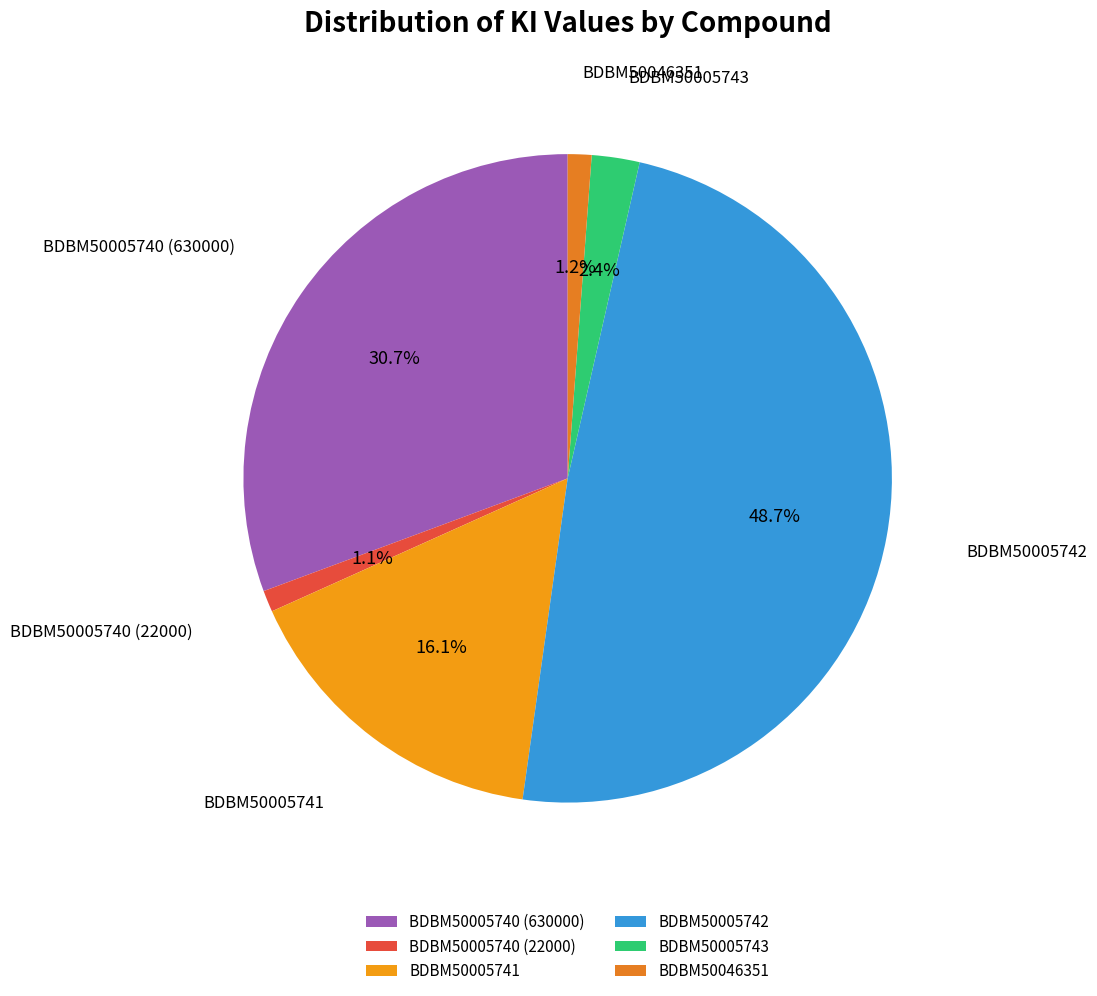

Which has a higher value, BDBM50005742 or BDBM50046351?

BDBM50005742